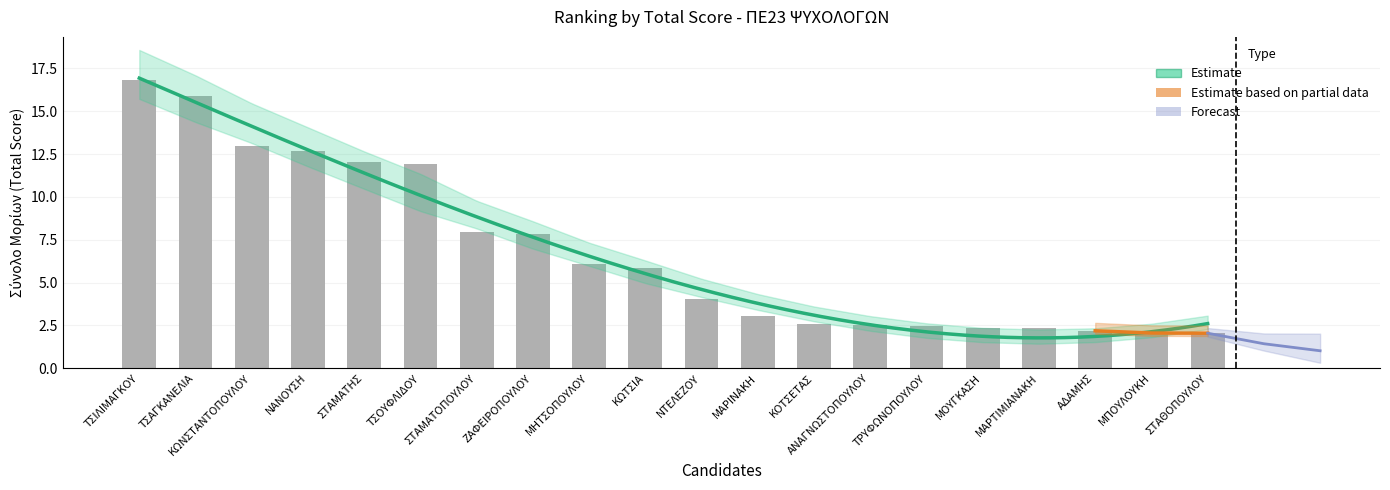

Between ΑΝΑΓΝΩΣΤΟΠΟΥΛΟΥ and ΜΗΤΣΟΠΟΥΛΟΥ, which is larger?

ΜΗΤΣΟΠΟΥΛΟΥ